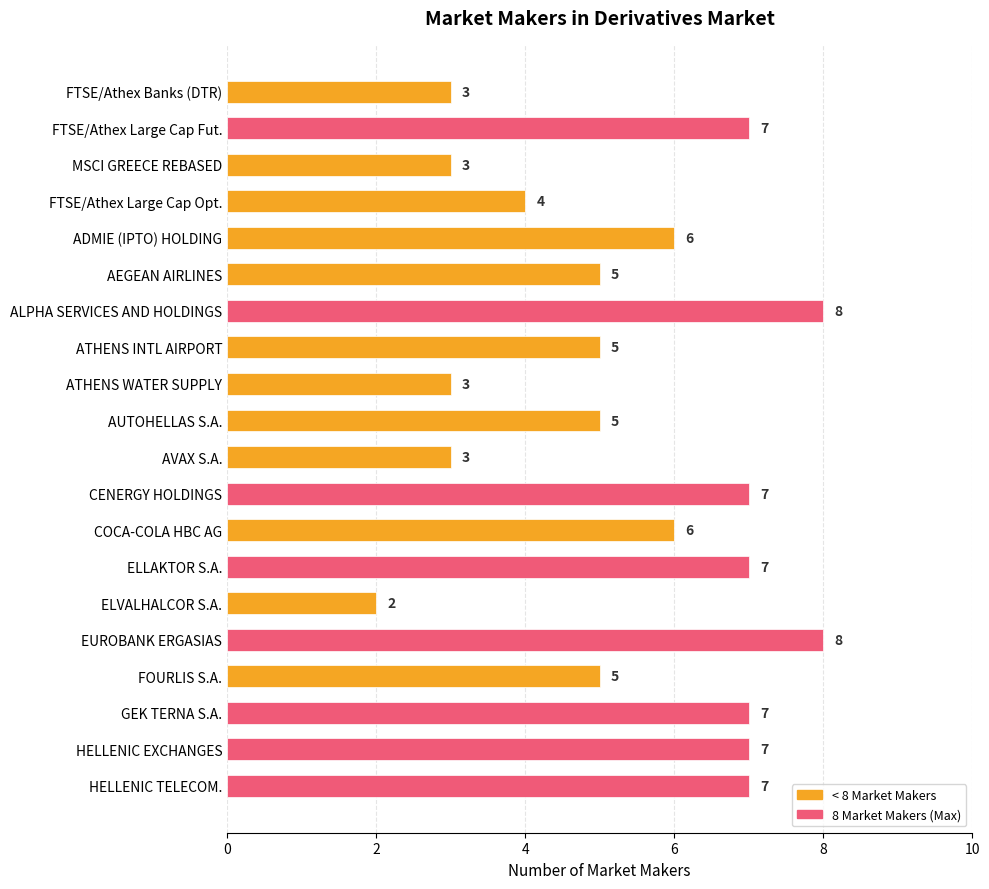

What is the smallest value displayed?

2